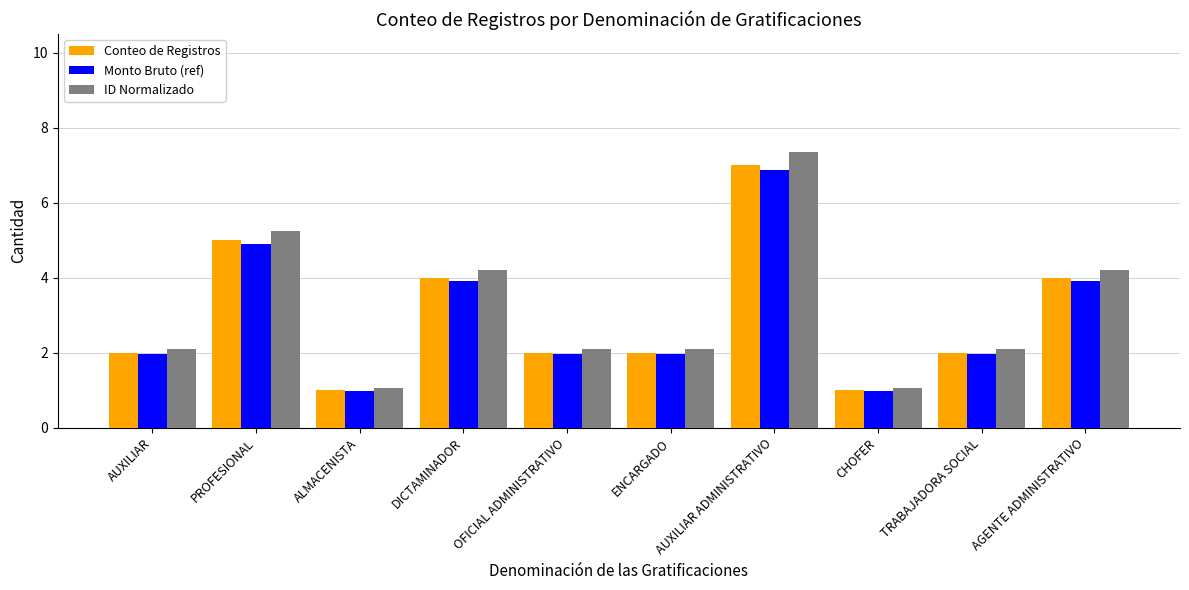

What is the spread (max minus min) of values at DICTAMINADOR?

0.3